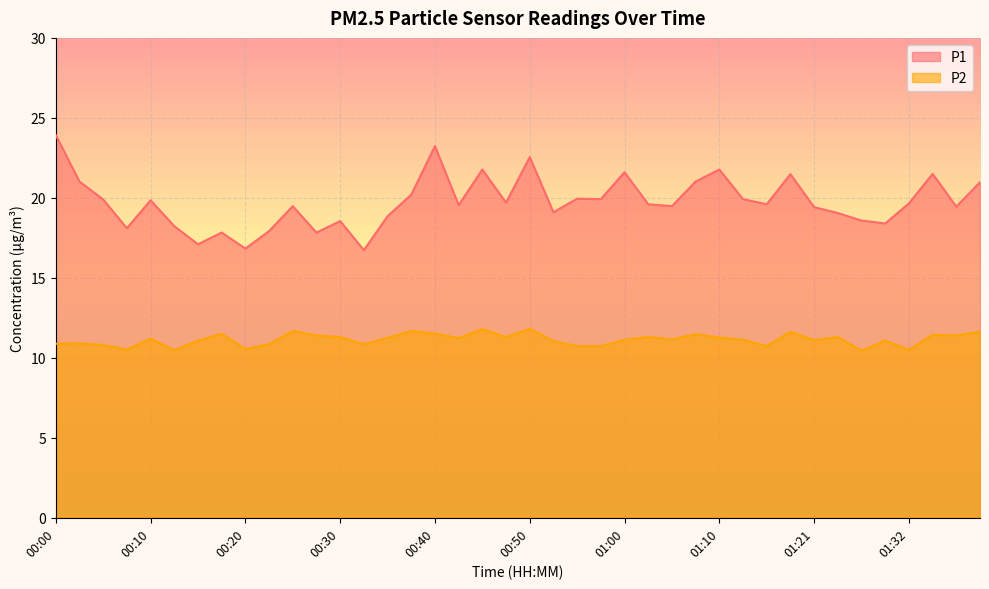

What are all the series names shown in the legend?

P1, P2